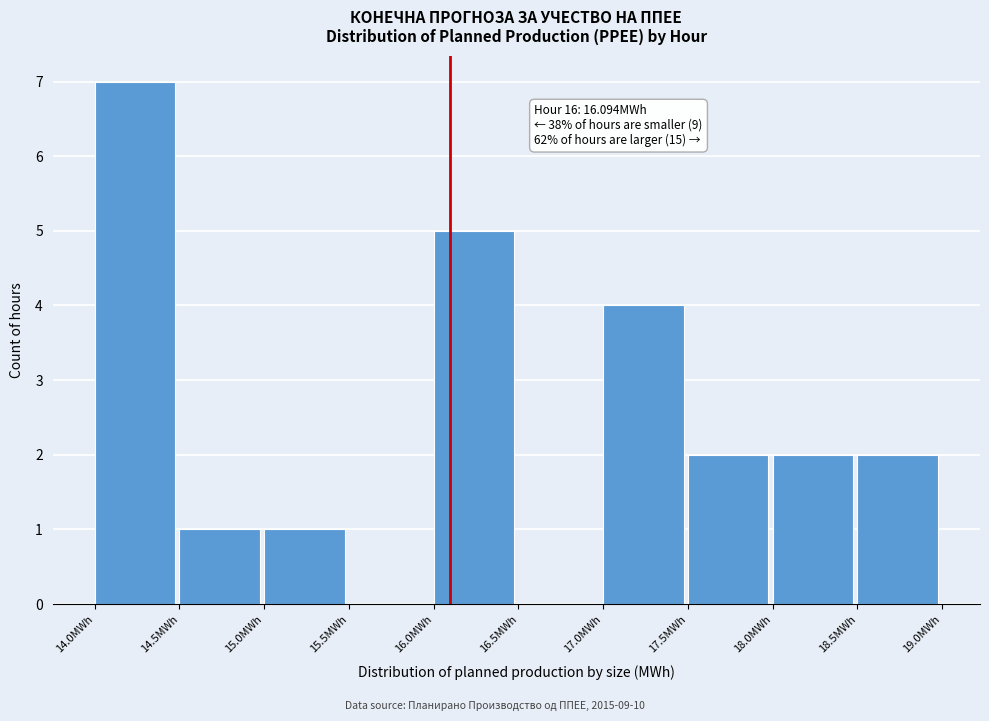

Which range on the x-axis has the tallest bar?

14.0 to 14.5